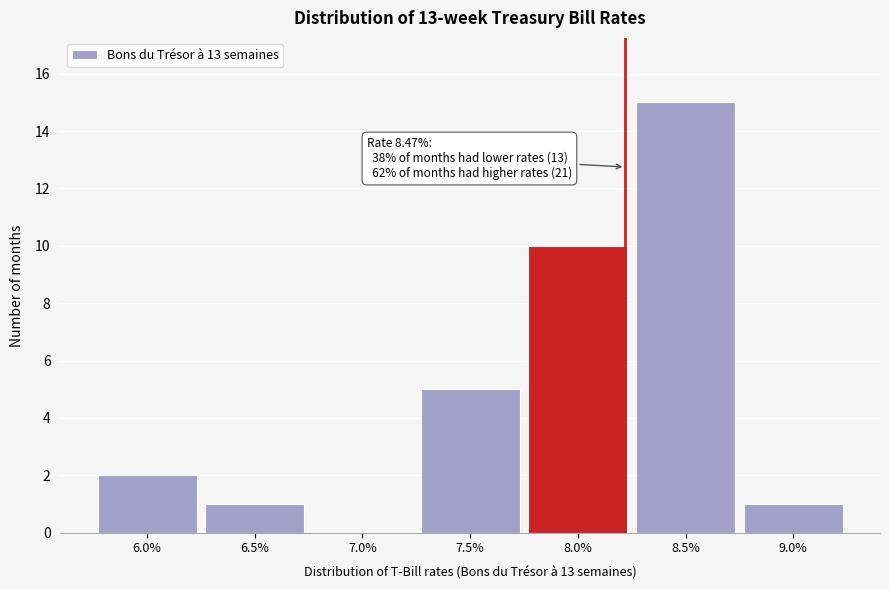

Reading left to right, list all the values displayed in this chart.

6.0%=2	6.5%=1	7.0%=0	7.5%=5	8.0%=10	8.5%=15	9.0%=1